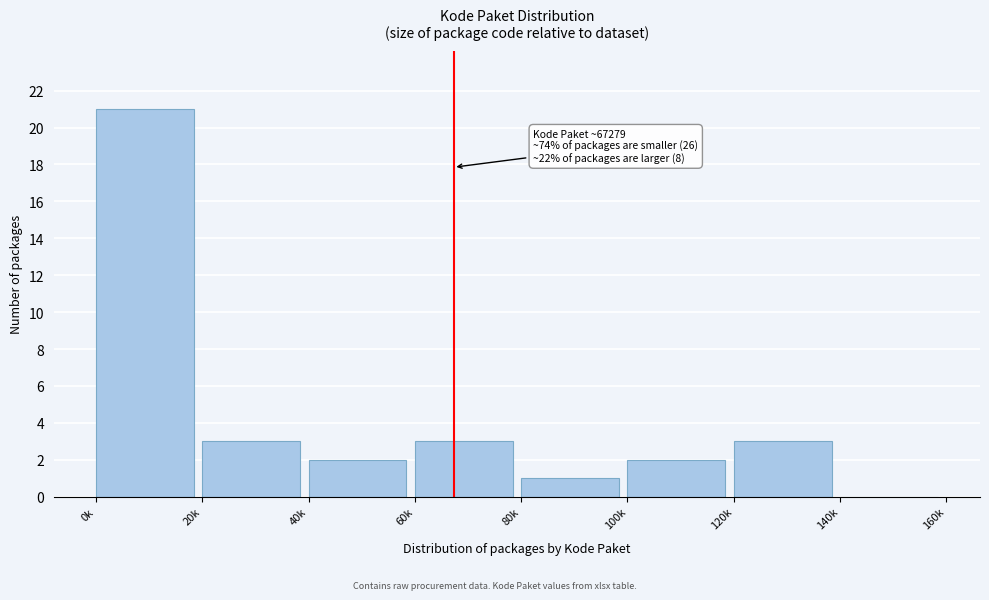

Reading right to left, what are all the values shown in this chart?

140k=0	120k=3	100k=2	80k=1	60k=3	40k=2	20k=3	0k=21